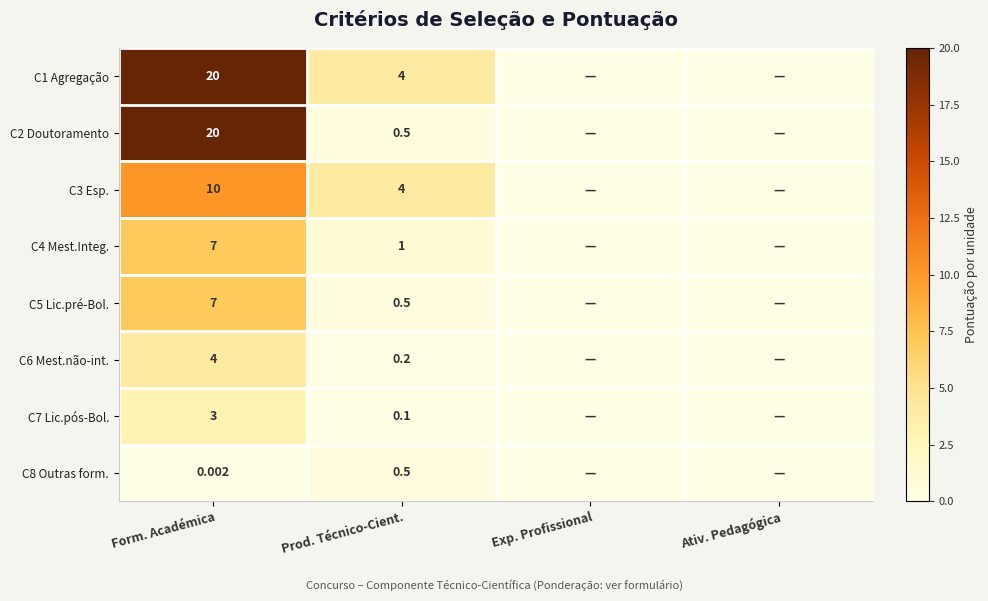

Rank the series at Ativ. Pedagógica from lowest to highest value.

C1 Agregação, C2 Doutoramento, C3 Esp., C4 Mest.Integ., C5 Lic.pré-Bol., C6 Mest.não-int., C7 Lic.pós-Bol., C8 Outras form.